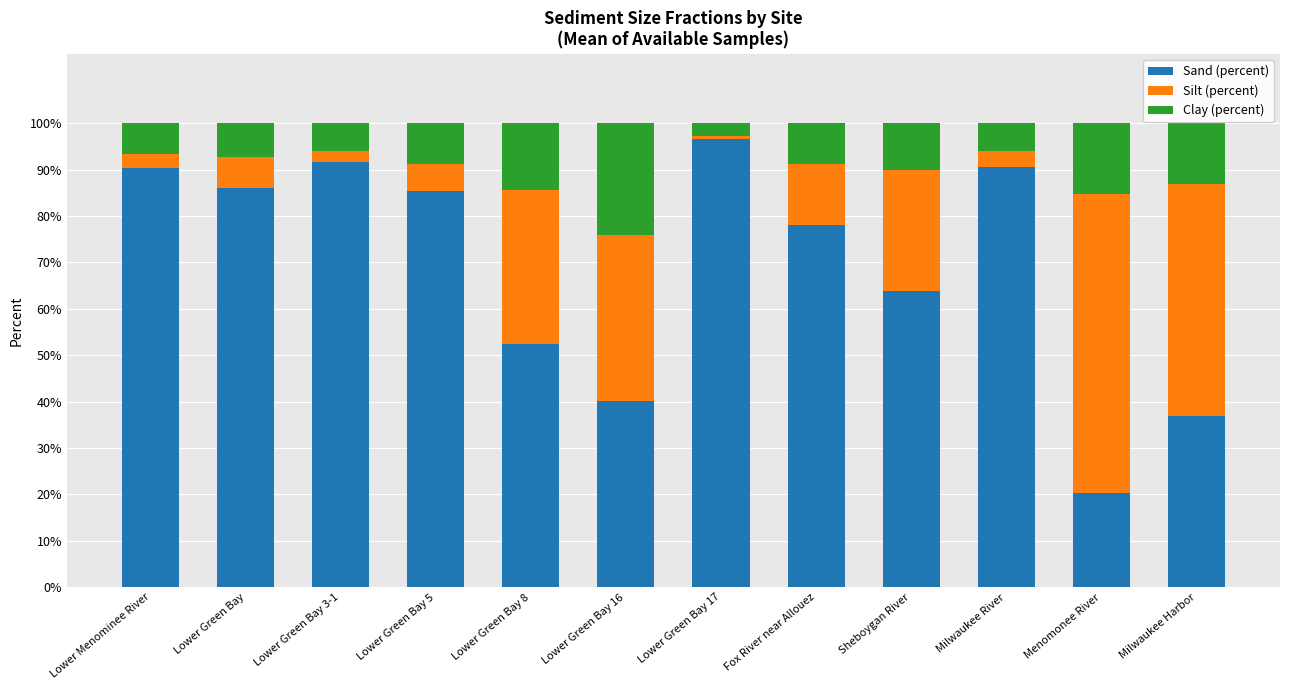

Does the chart contain any negative values?

No